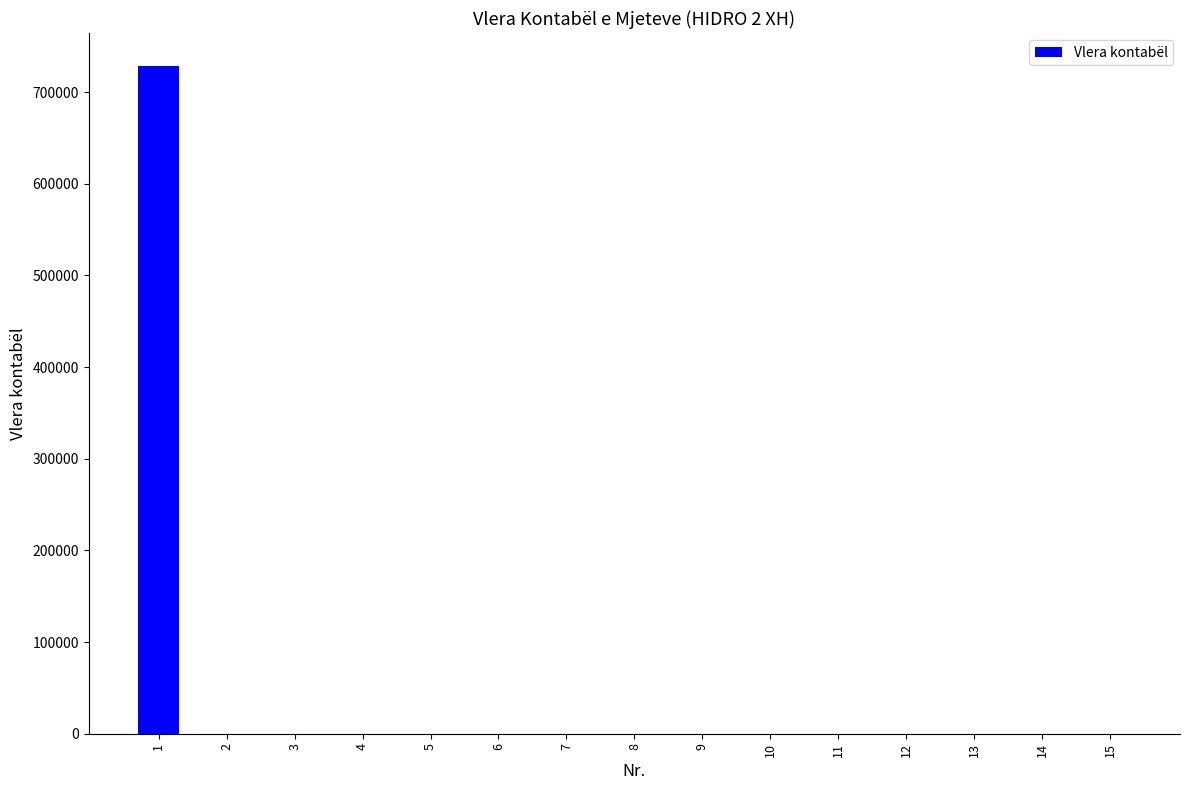

Reading right to left, transcribe all the data shown in this chart.

0	0	0	0	0	0	0	0	0	0	0	0	0	0	728000